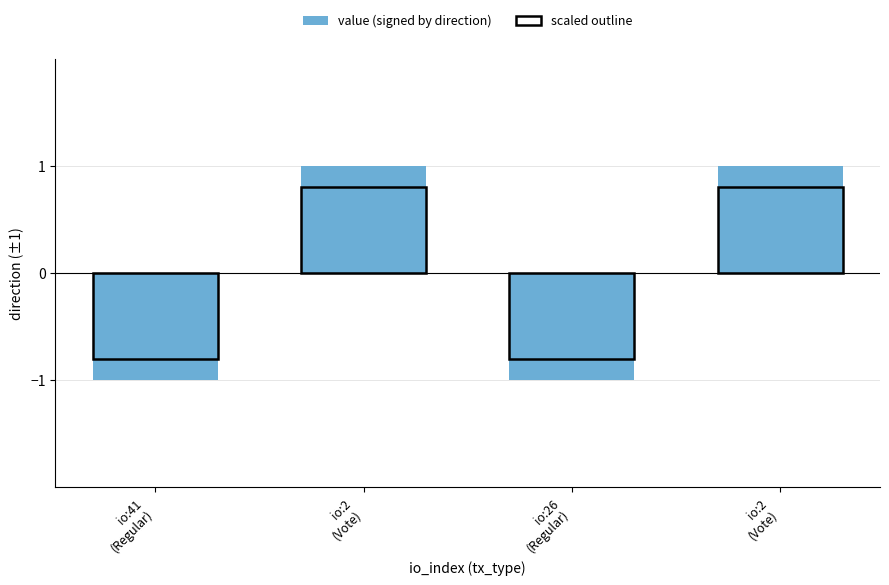

Rank the series by their maximum value, from highest to lowest.

value (signed by direction), scaled outline